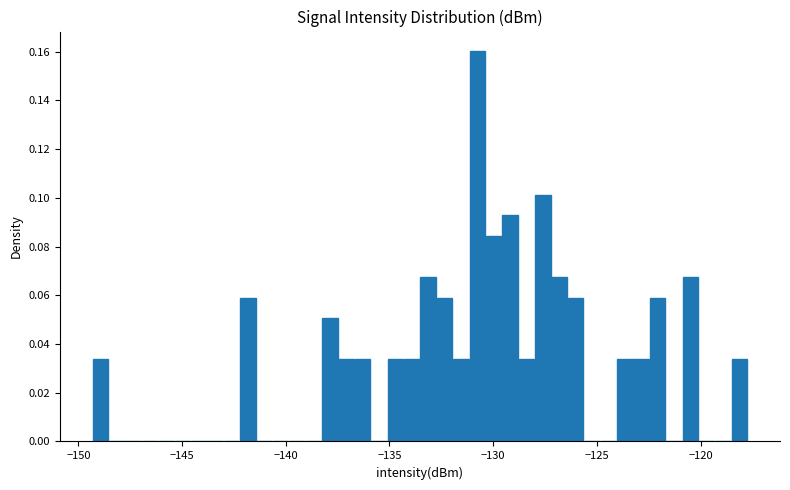

Read against the x-axis, roughly where is the centre of the tallest bar?

-131.0